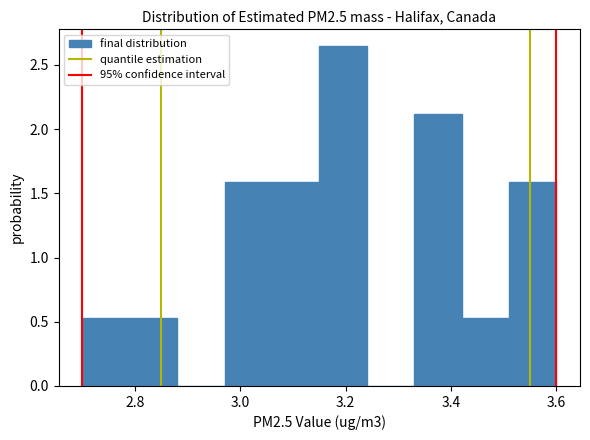

Reading left to right, transcribe this chart: for each bar, give the range it covers on the x-axis and its height. Neither the bar edges nor the heights are printed on the chart, so give them approximately, as read against the axes.

2.70 to 2.79: 0.55
2.79 to 2.88: 0.55
2.88 to 2.97: 0
2.97 to 3.06: 1.60
3.06 to 3.15: 1.60
3.15 to 3.24: 2.65
3.24 to 3.33: 0
3.33 to 3.42: 2.10
3.42 to 3.51: 0.55
3.51 to 3.60: 1.60